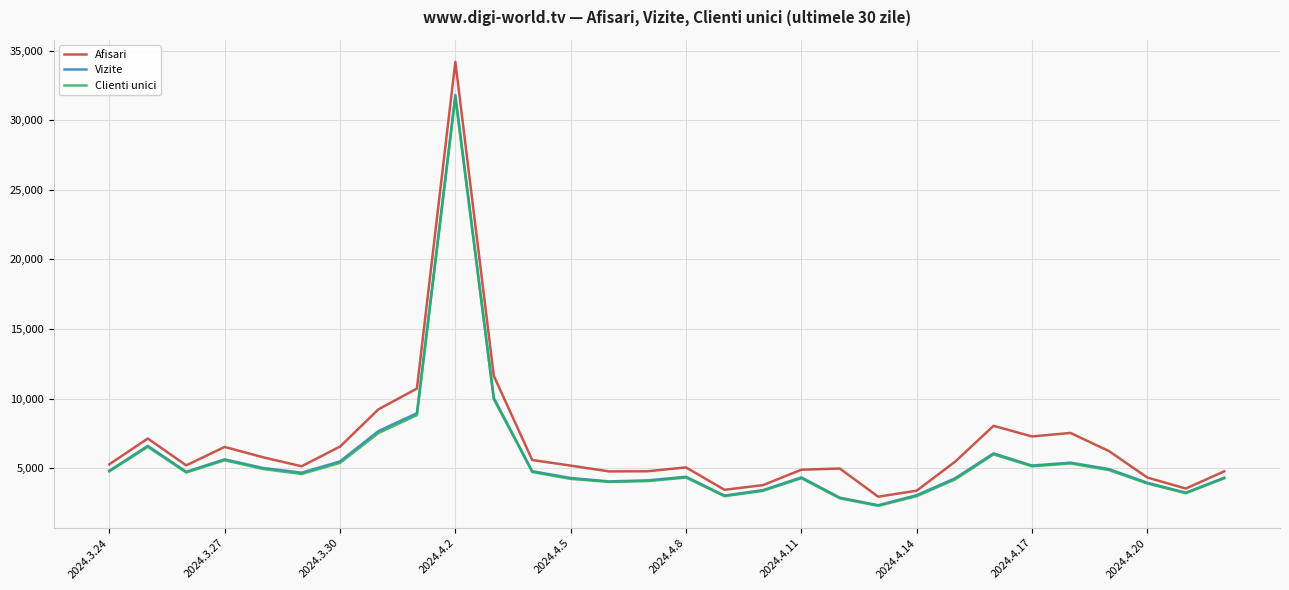

What is the maximum value shown in the chart?

34186